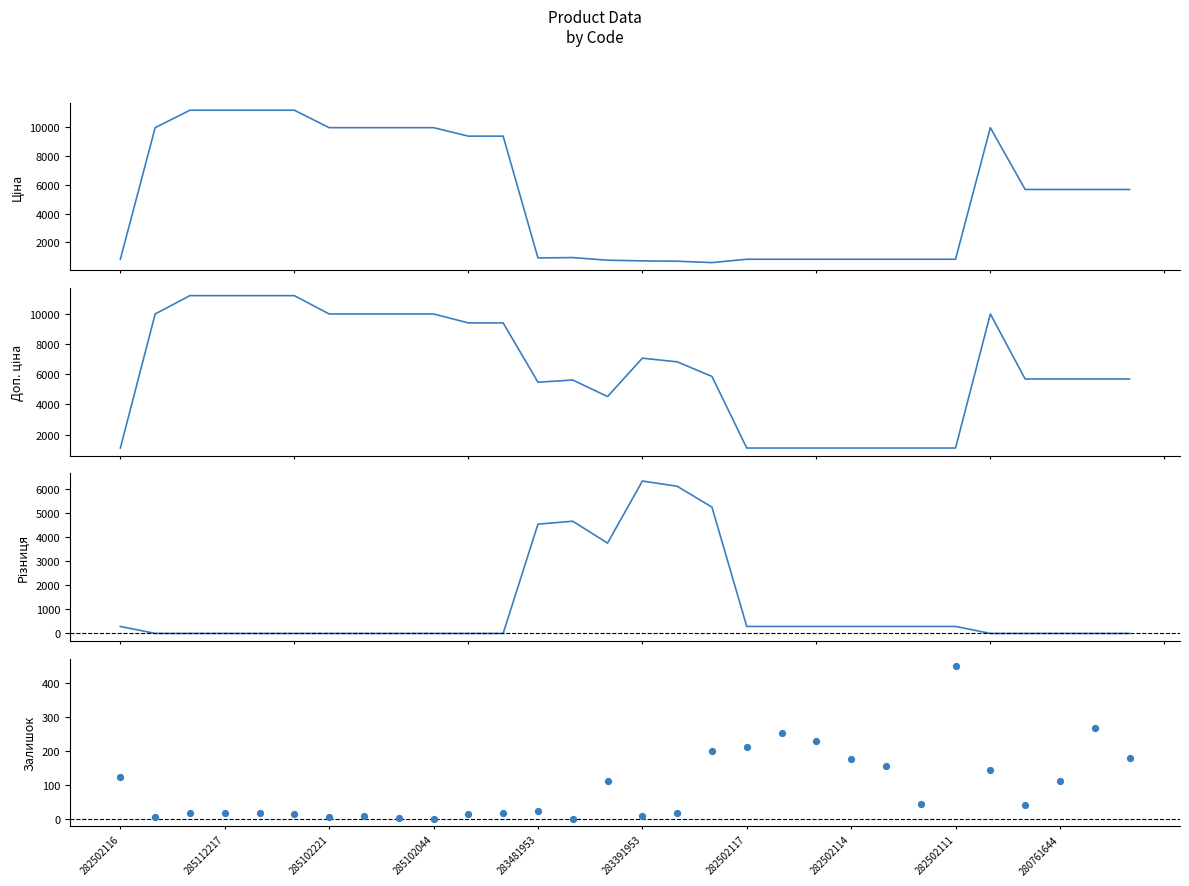

What is the total value across all series at 29?

11527.6